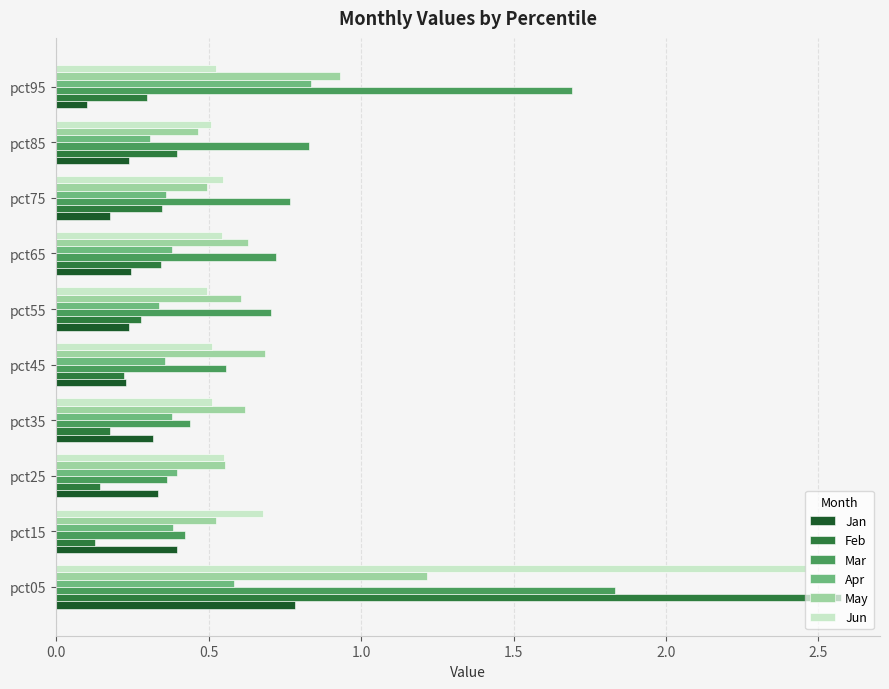

Which category has the lowest value in the Mar series?

pct25